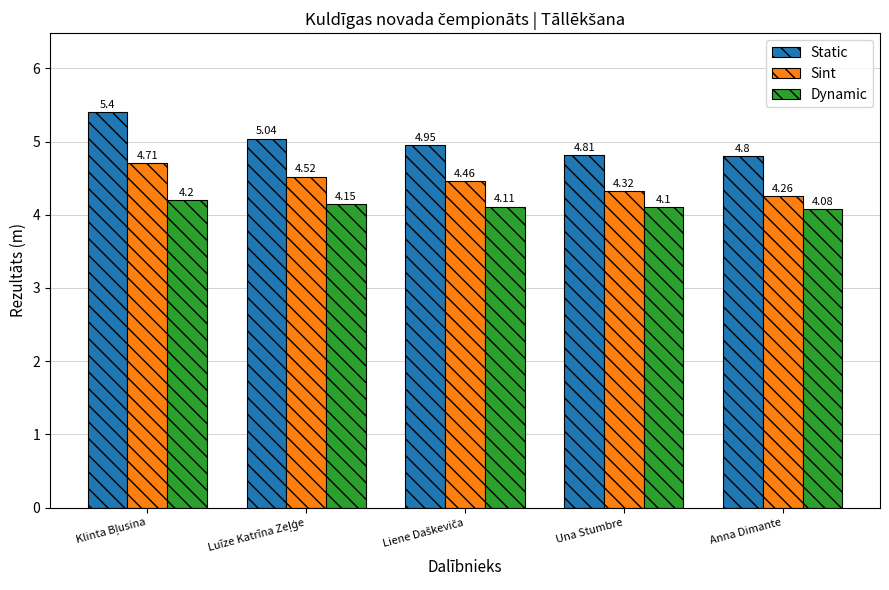

How many groups of bars are there?

5